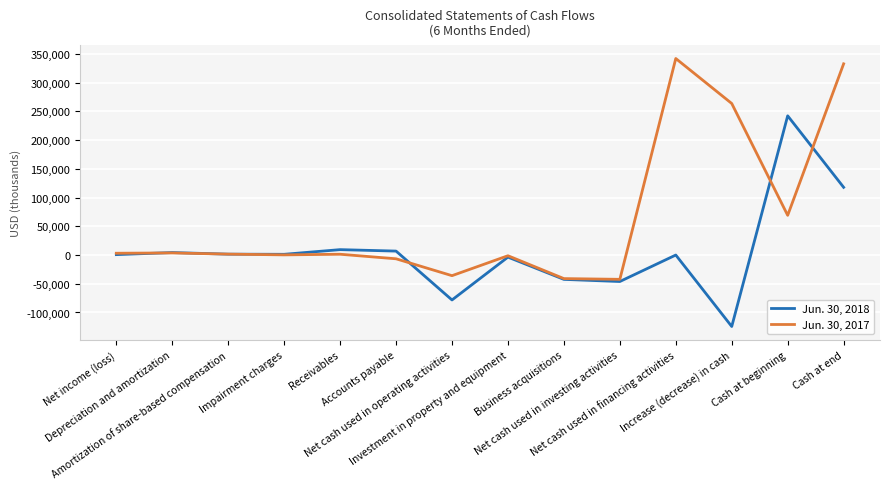

Rank the series by their maximum value, from highest to lowest.

Jun. 30, 2017, Jun. 30, 2018